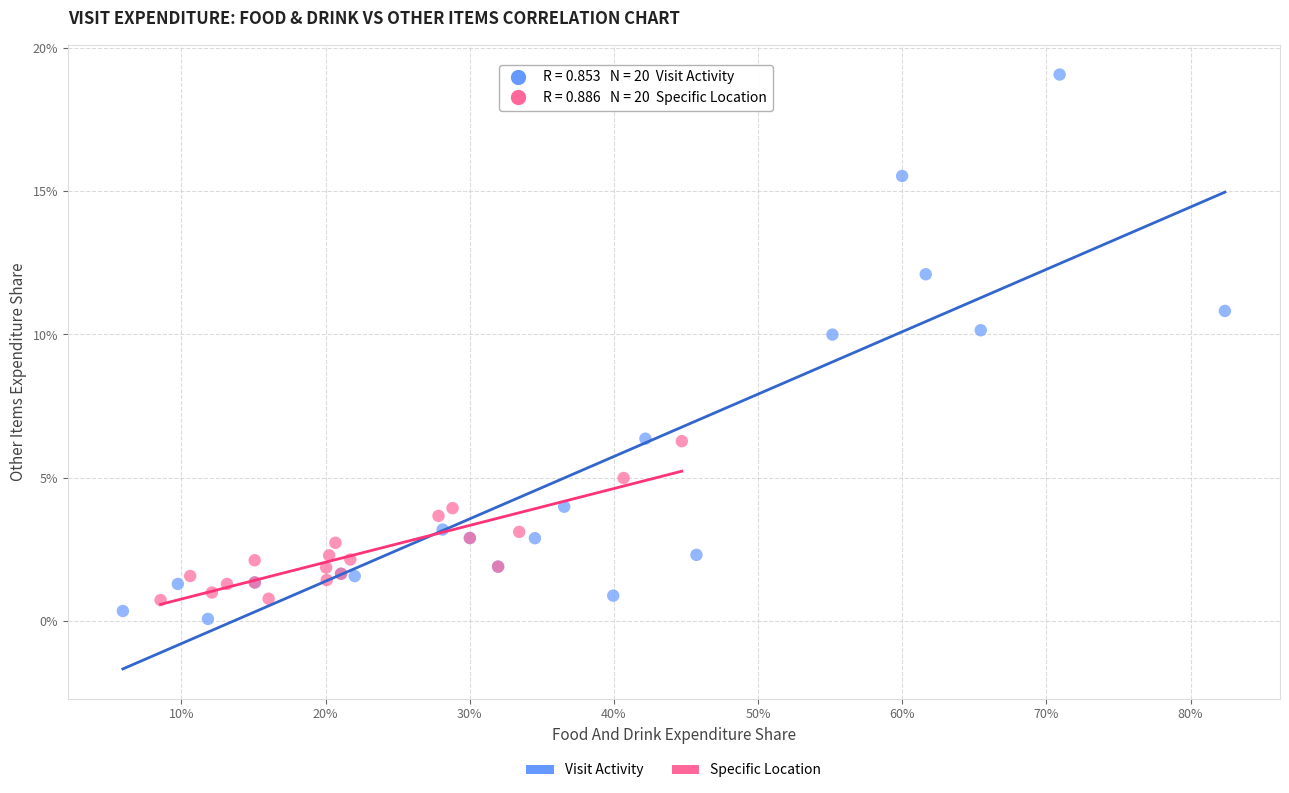

What are all the series names shown in the legend?

Visit Activity, Specific Location